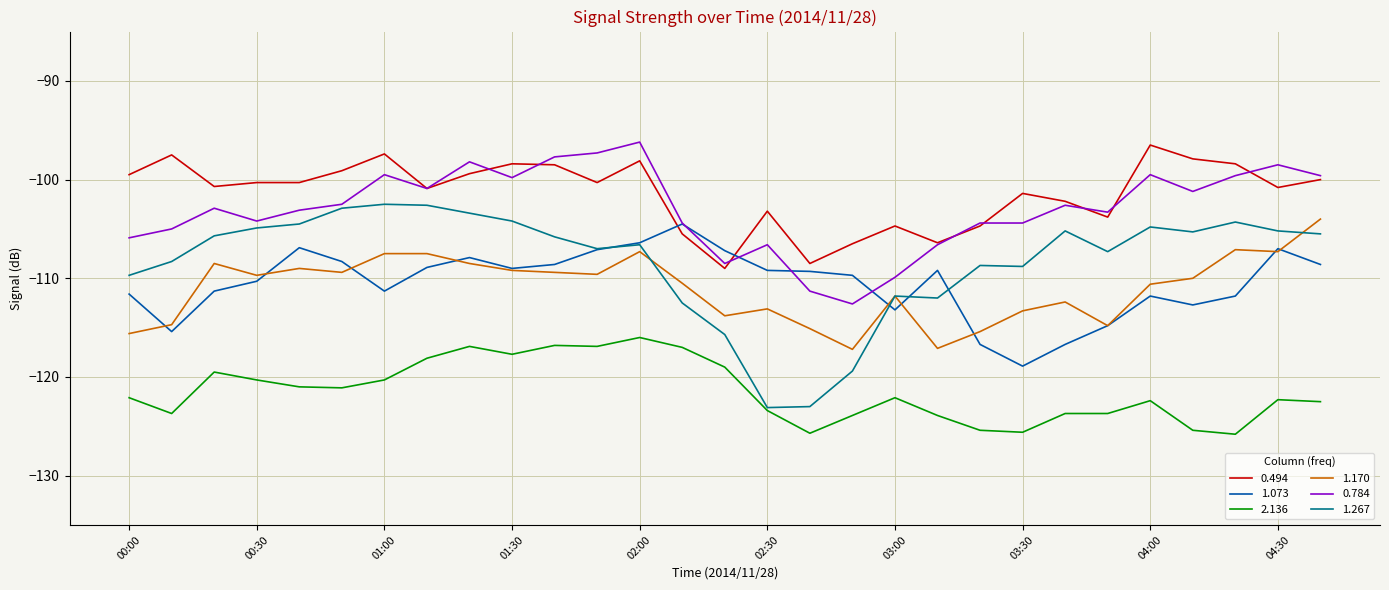

What is the greatest value displayed?

-96.2